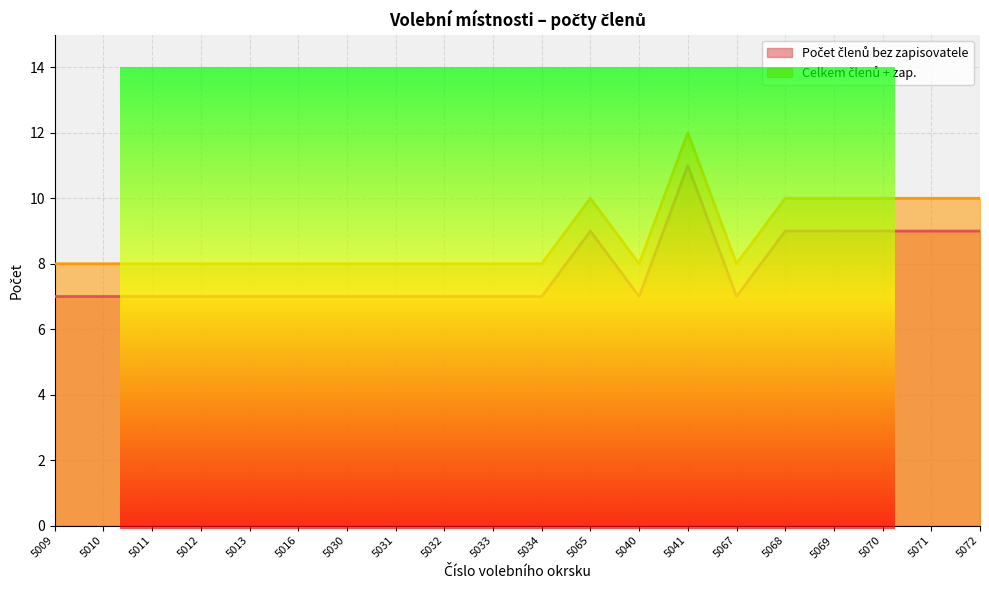

How many lines are shown in the chart?

2